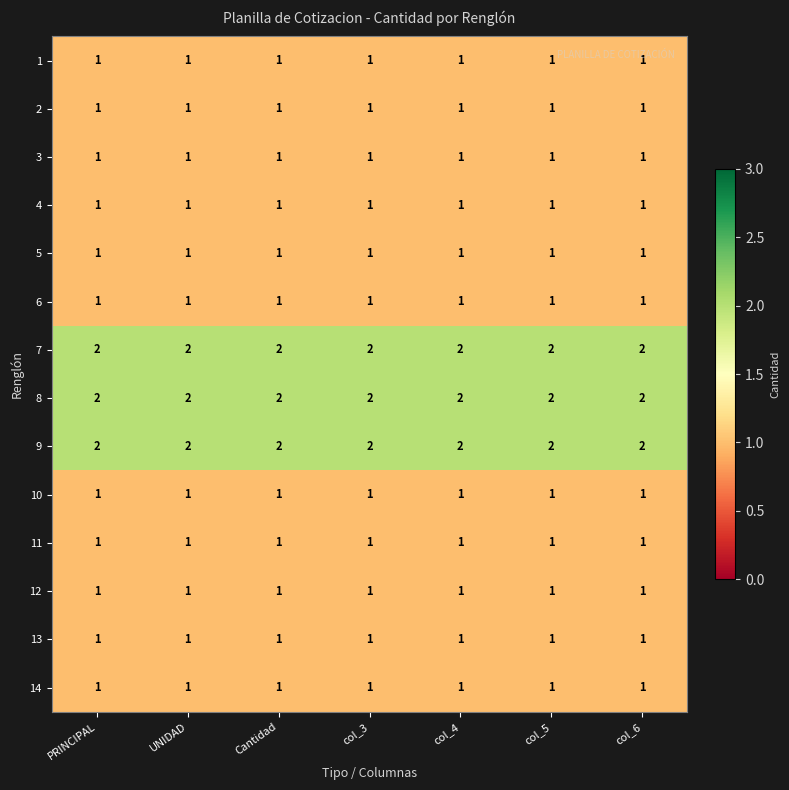

True or false: 12 has a value of 1 at Cantidad.

True